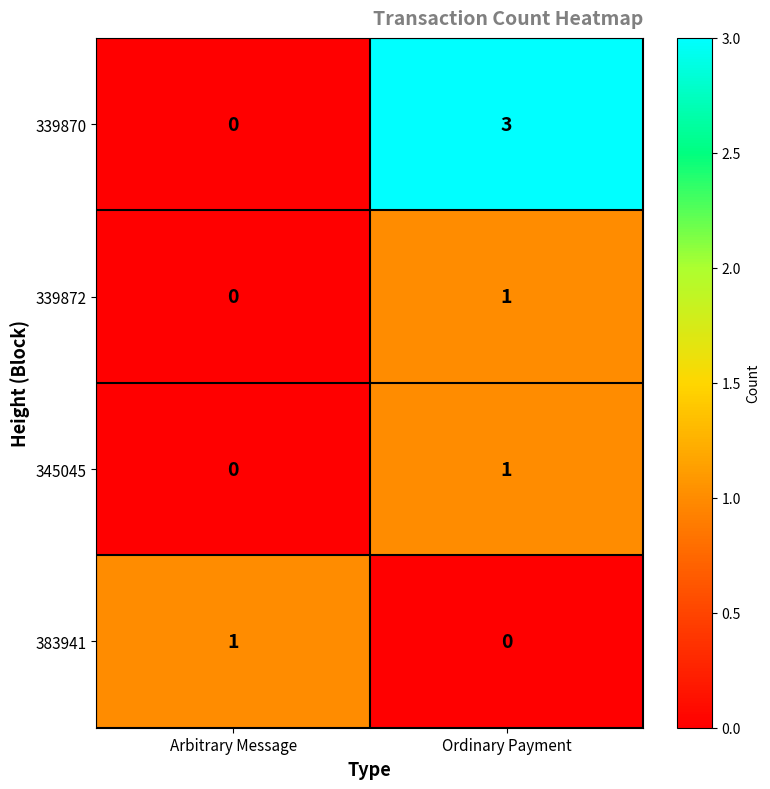

What is the total value across all series at Arbitrary Message?

1